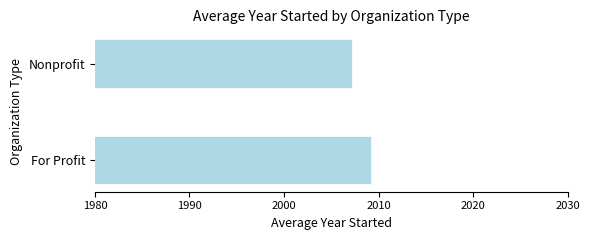

What is the change in value from For Profit to Nonprofit?

-2.0